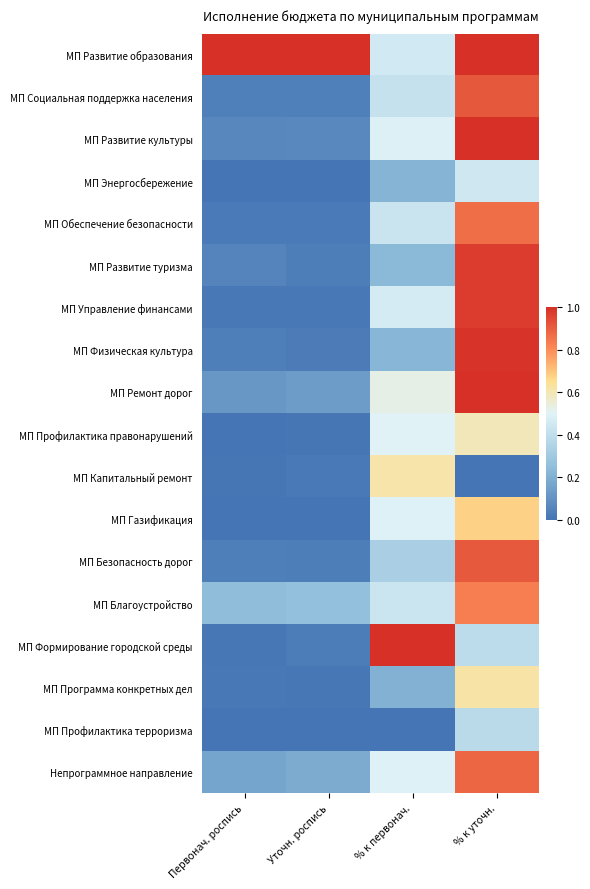

Which category has the highest value across all series?

Первонач. роспись